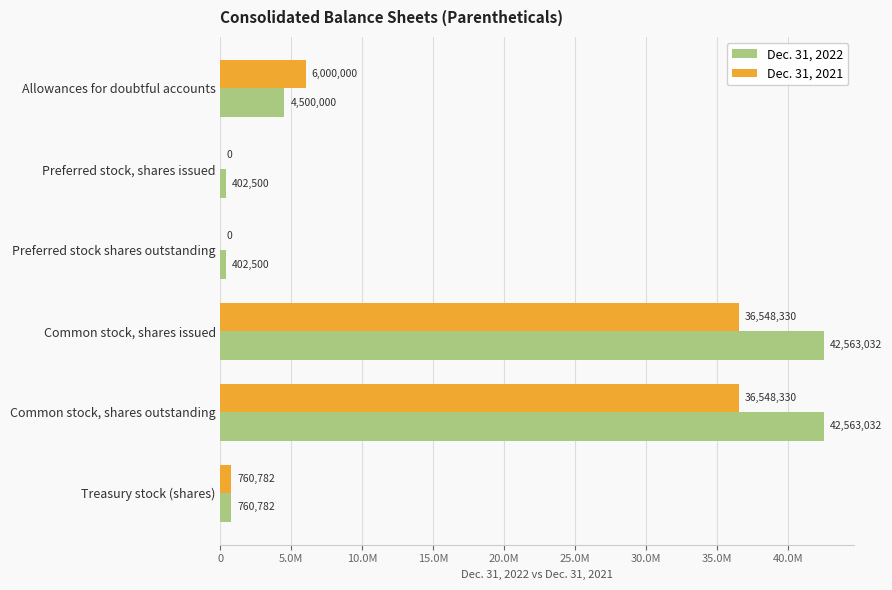

Rank the series by their maximum value, from highest to lowest.

Dec. 31, 2022, Dec. 31, 2021